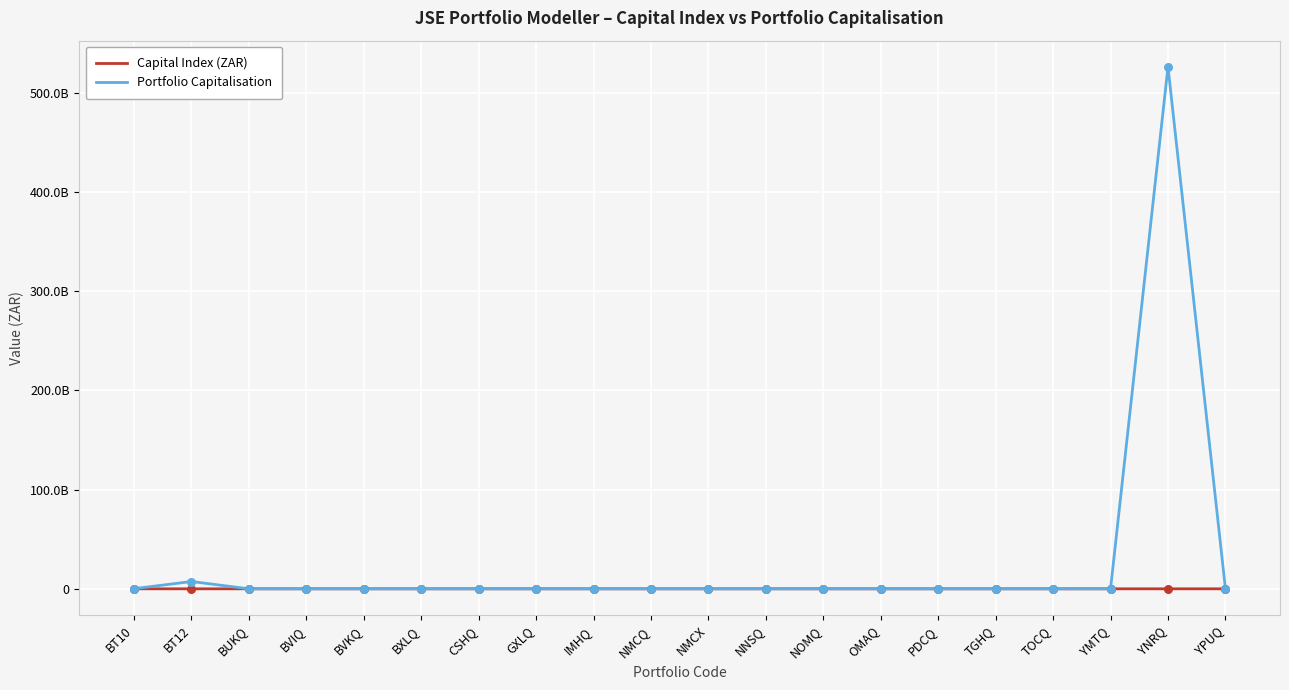

At how many categories does at least one series exceed 513157937617?

1